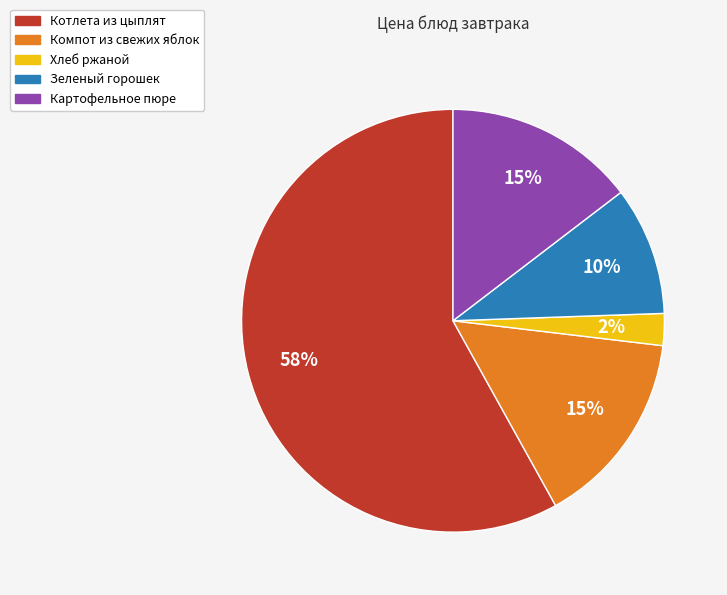

Count the number of slices in the pie.

5